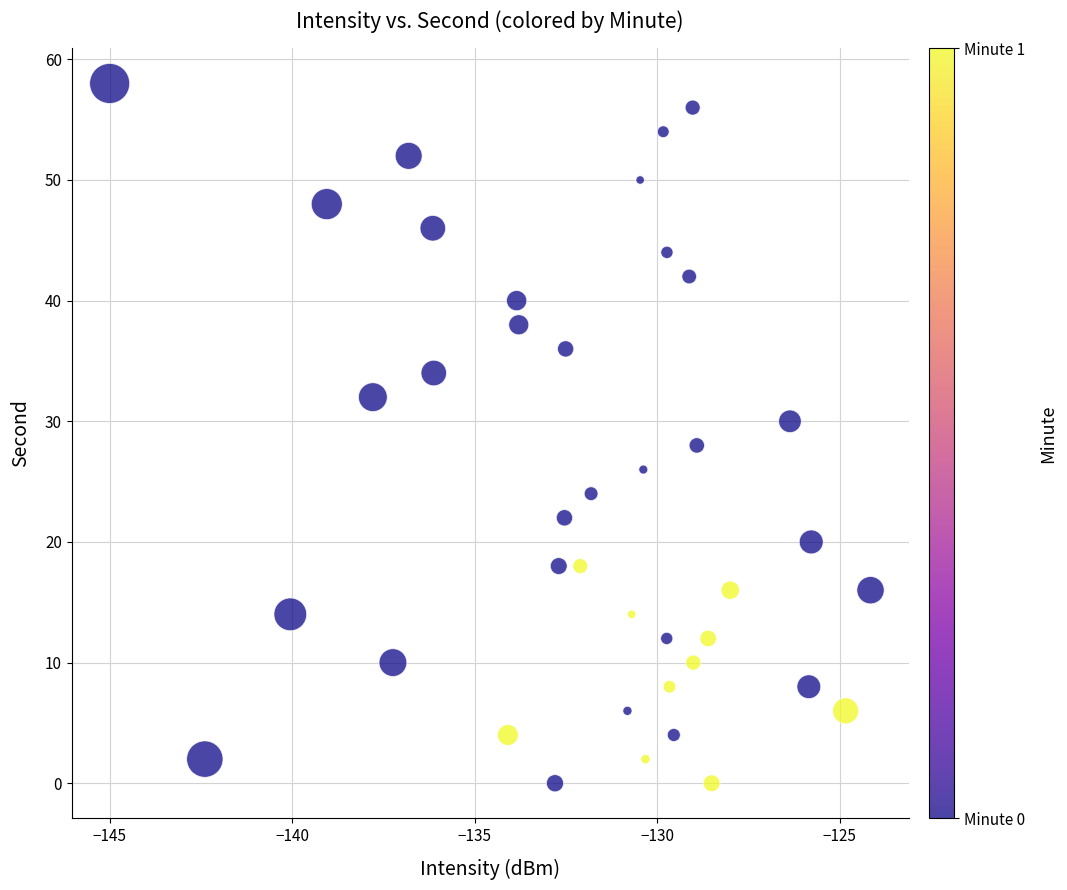

What is the range of Y values (max minus min)?

58